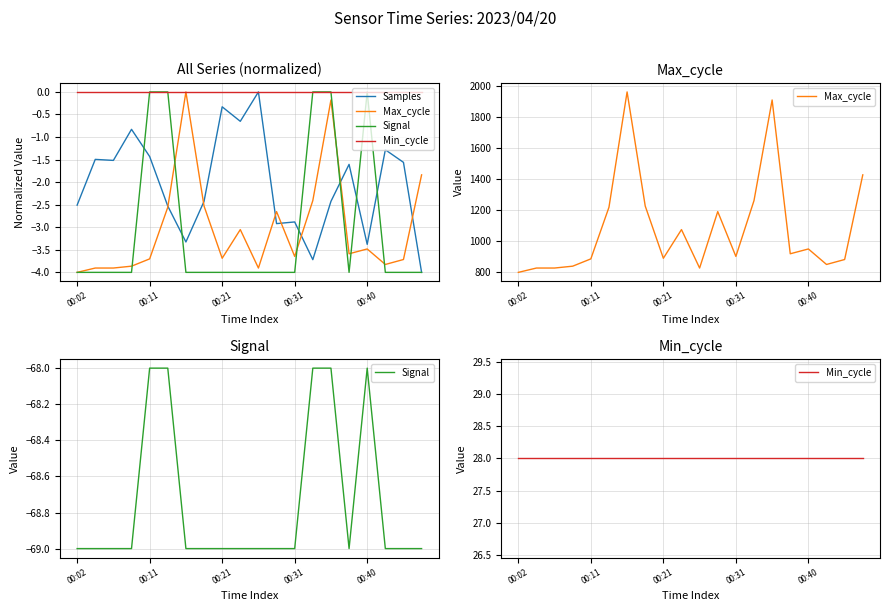

What is the value of the Max_cycle point at the 4th from the left?

837.0